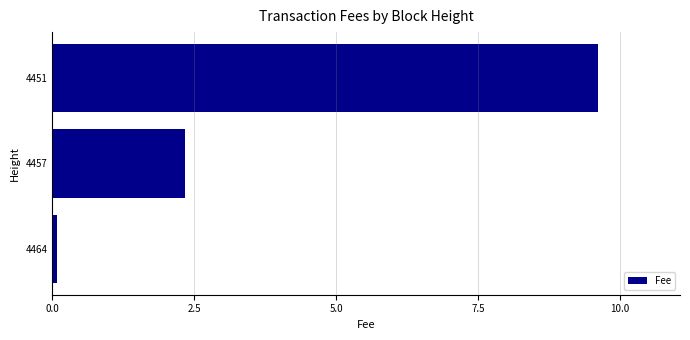

Where is the data nearest to the value 4?

4457